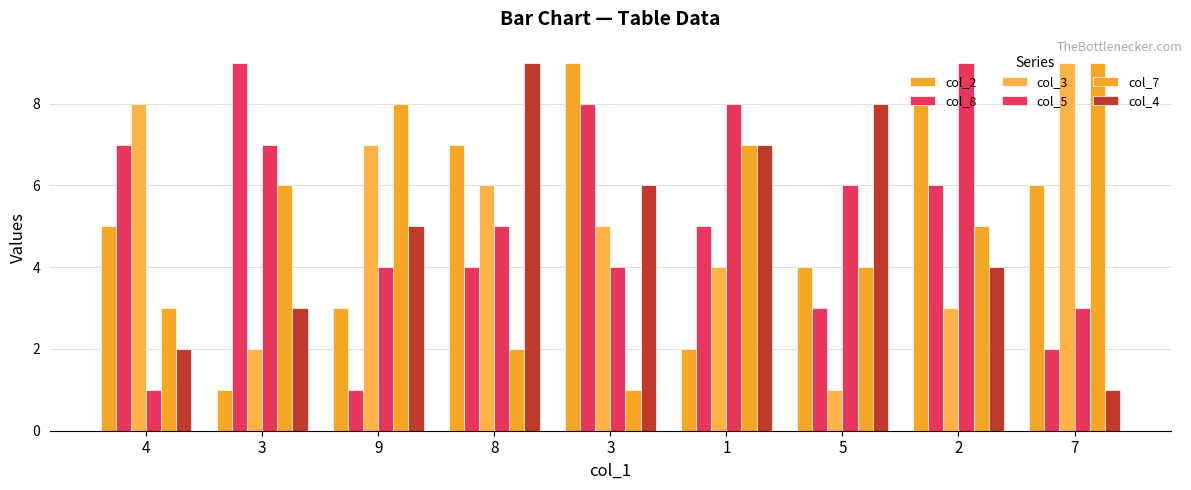

Which series has the widest spread of values?

col_2